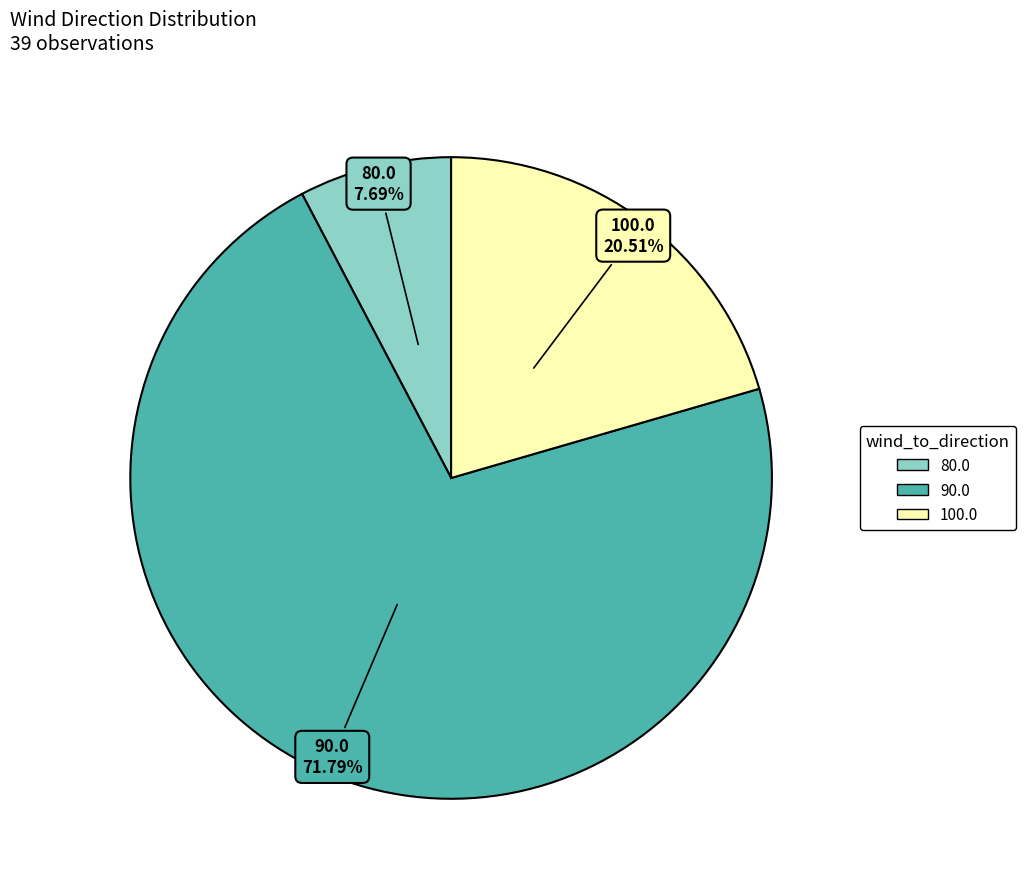

Approximately how many times larger is the value at 100.0 compared to 90.0?

0.3